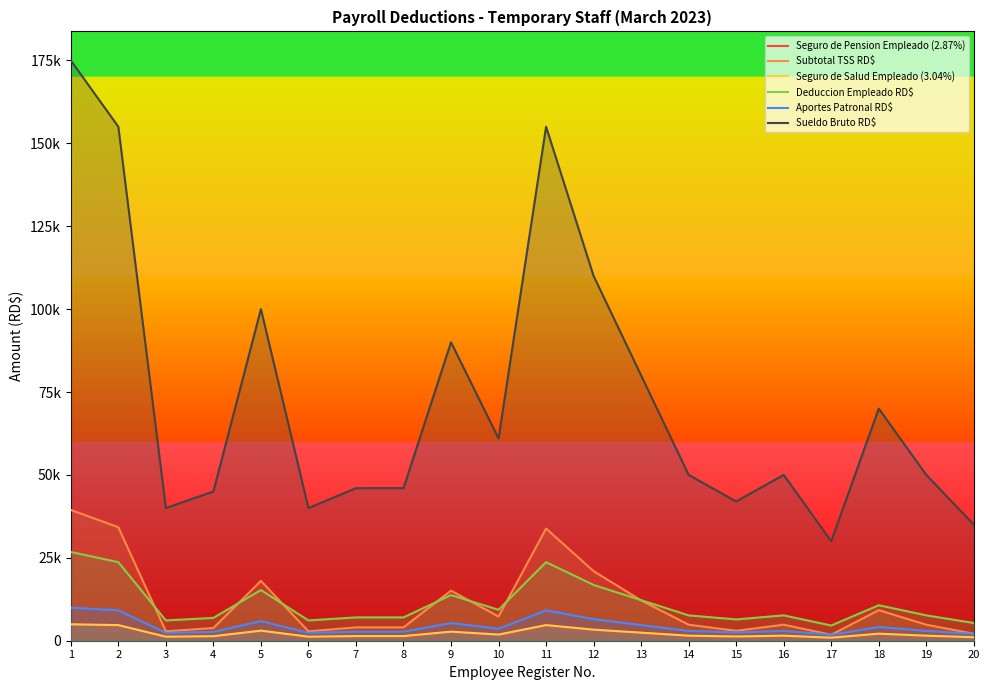

How many lines are shown in the chart?

6